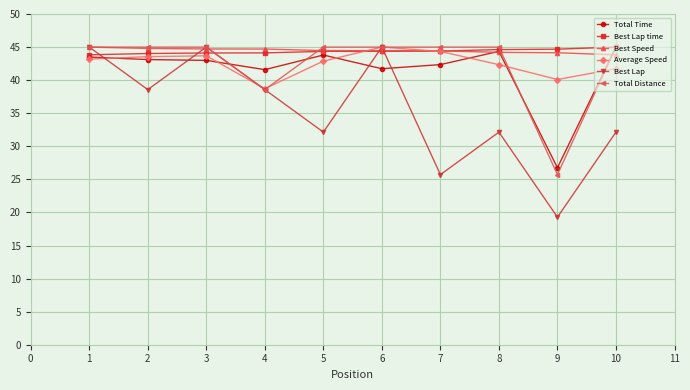

The value of Total Time at 1 is 19.2. True or false?

False